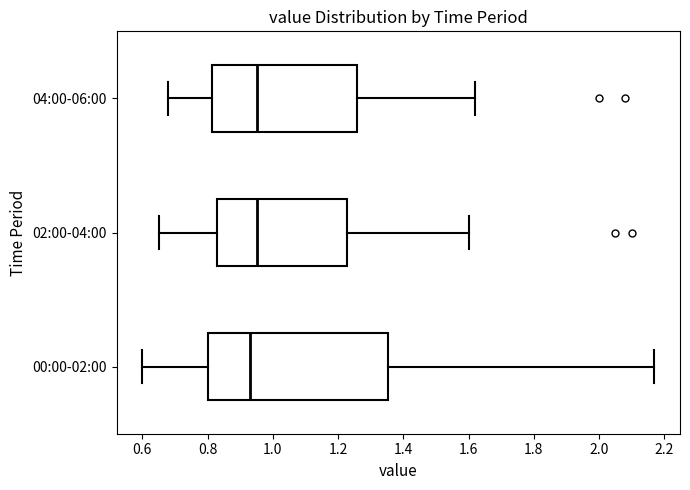

Where does the right whisker of the box for 04:00-06:00 end on the x-axis? The values are not printed on the chart, so give them approximately, as read against the axis.

1.62